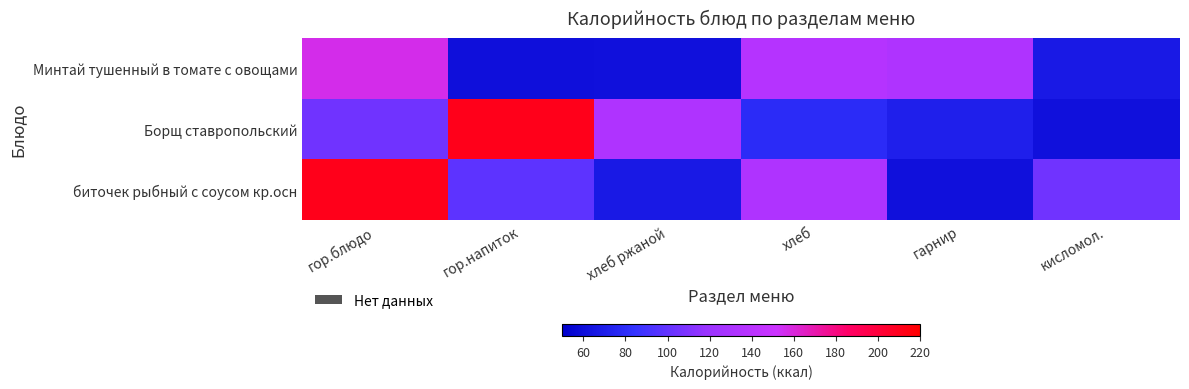

What is the minimum value shown in the chart?

60.4